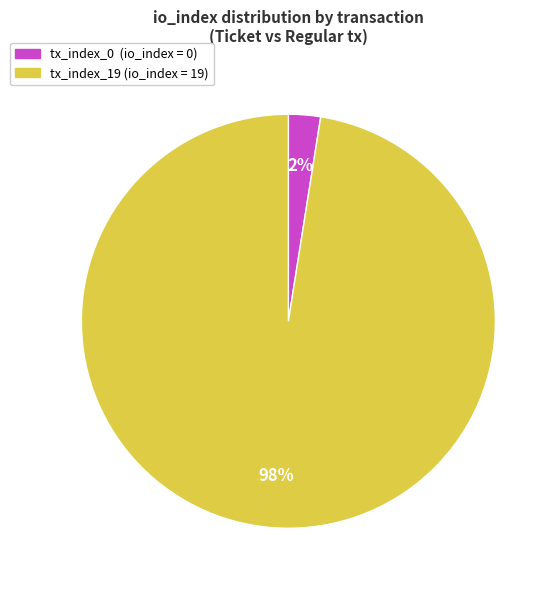

How many segments does this pie chart have?

2